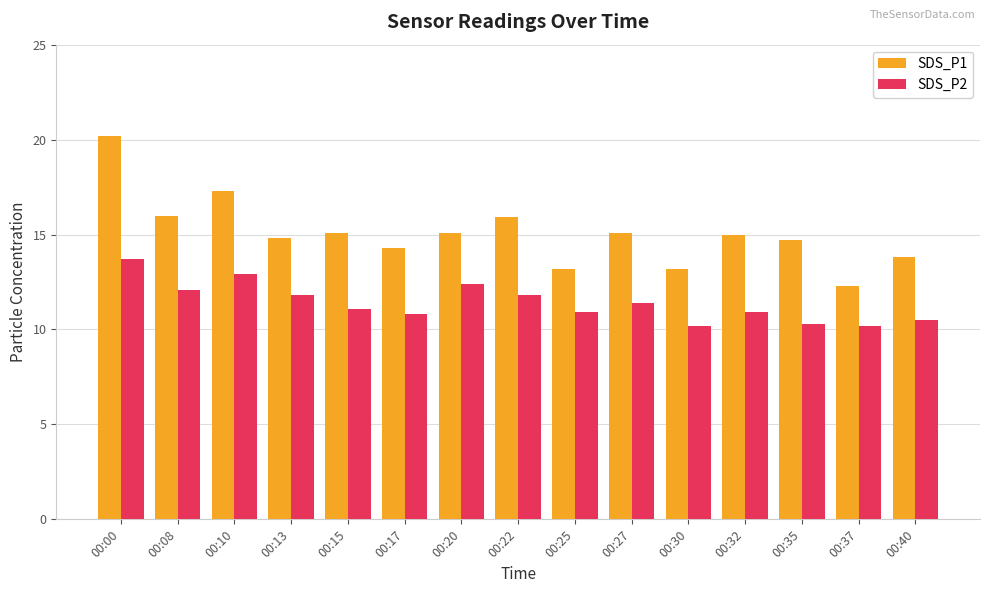

What is the difference between the second highest and minimum values in the SDS_P1 series?

5.0